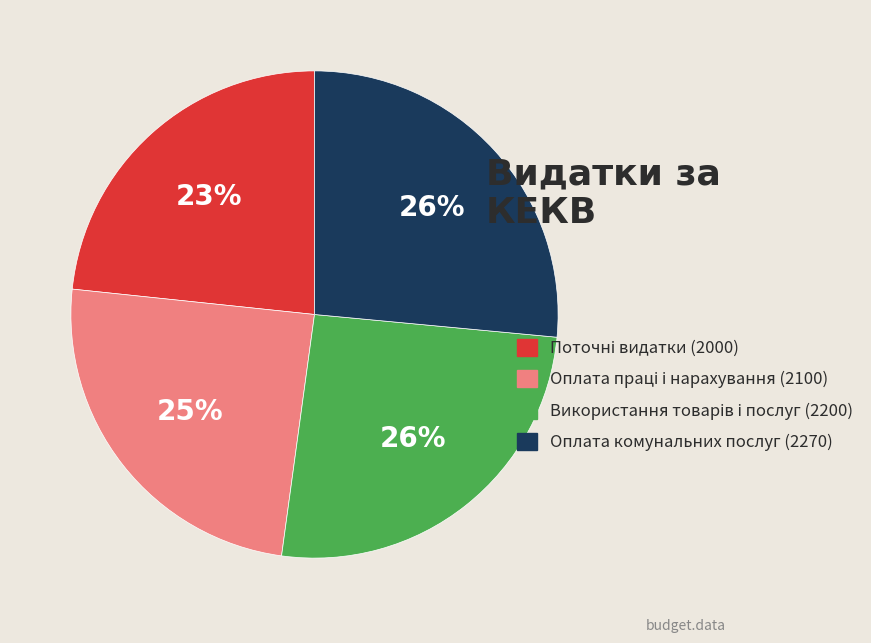

To the nearest percent, what portion does Оплата комунальних послуг (2270) represent?

26%